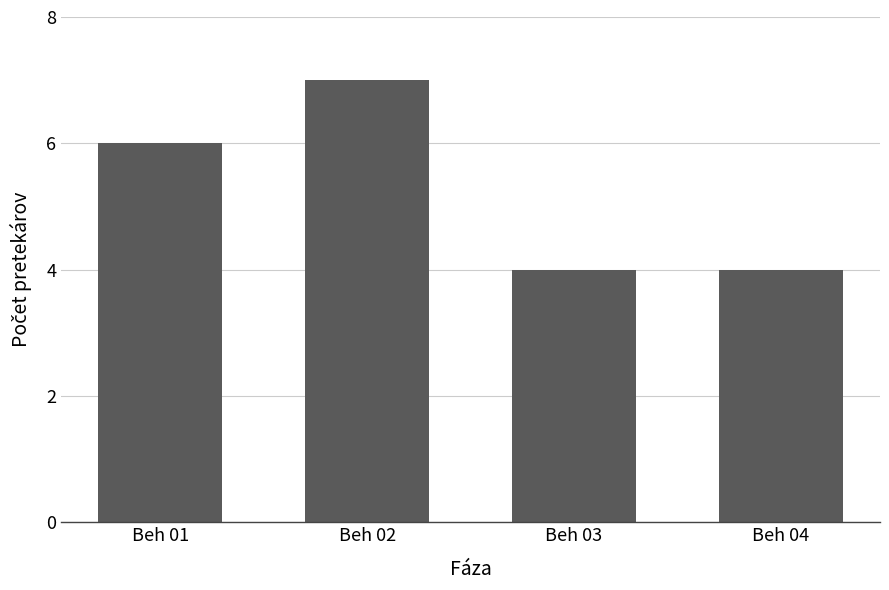

Does the chart contain stacked bars?

No